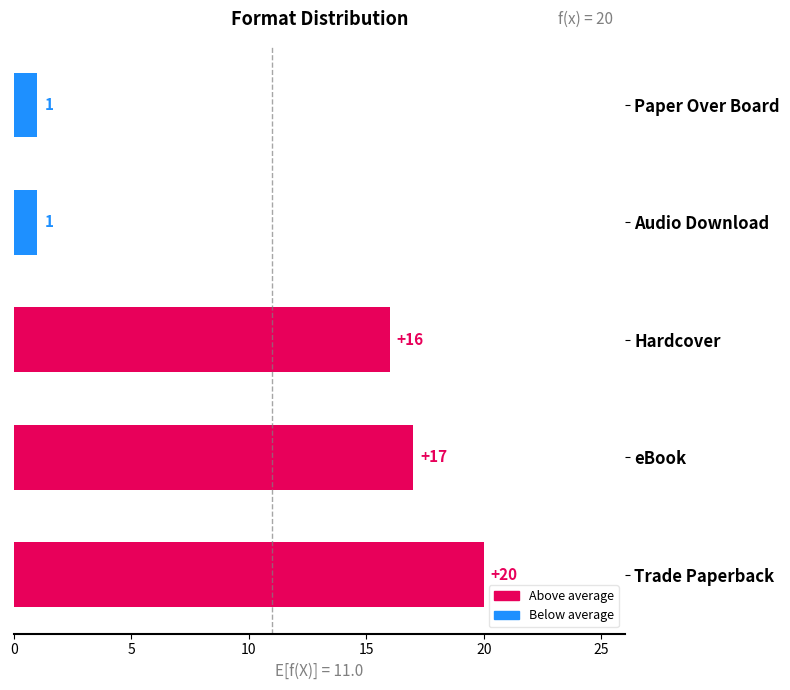

Reading bottom to top, transcribe all the data shown in this chart.

20	17	16	1	1